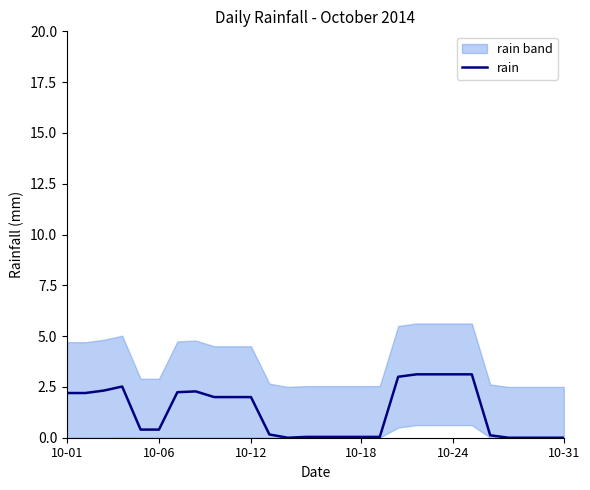

The rain series shows 0.4 at 10-06. True or false?

True